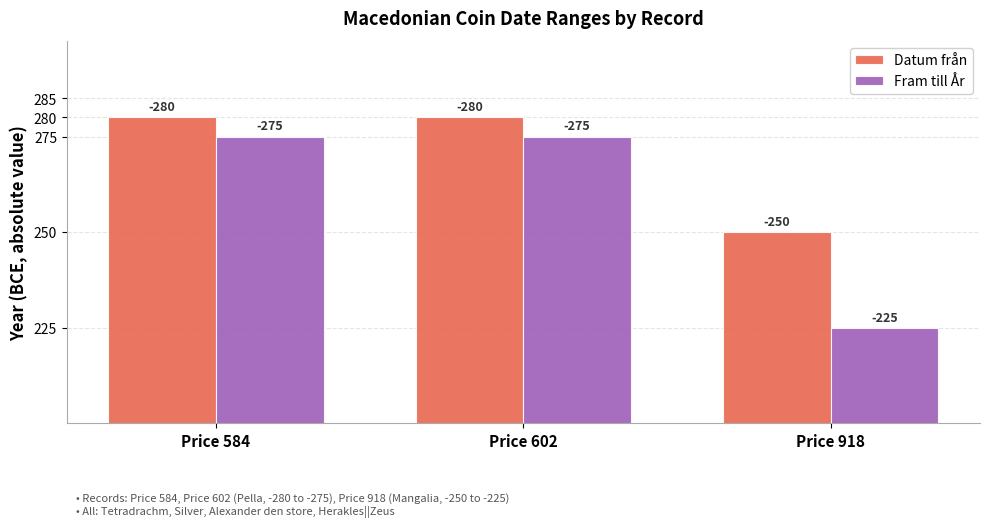

Are the bars horizontal?

No